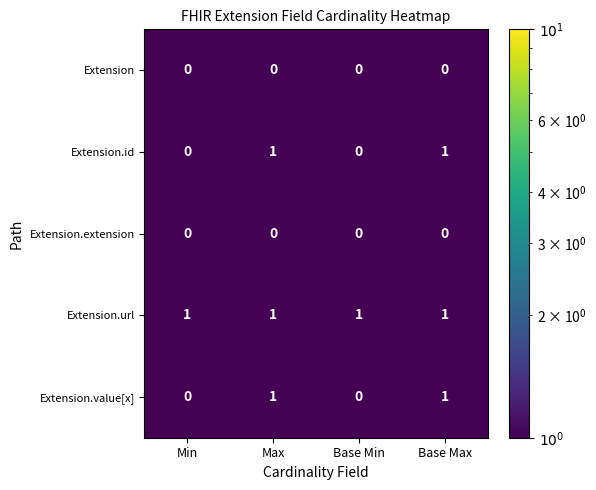

Is it true that Extension.id equals 0 at Base Min?

True